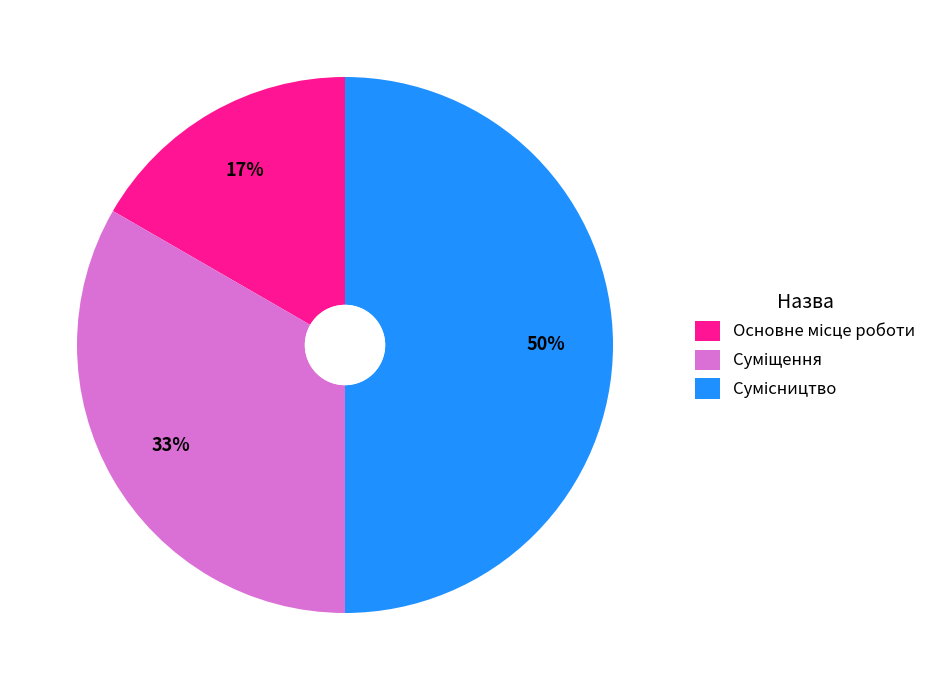

To the nearest percent, what is the average slice percentage?

33%